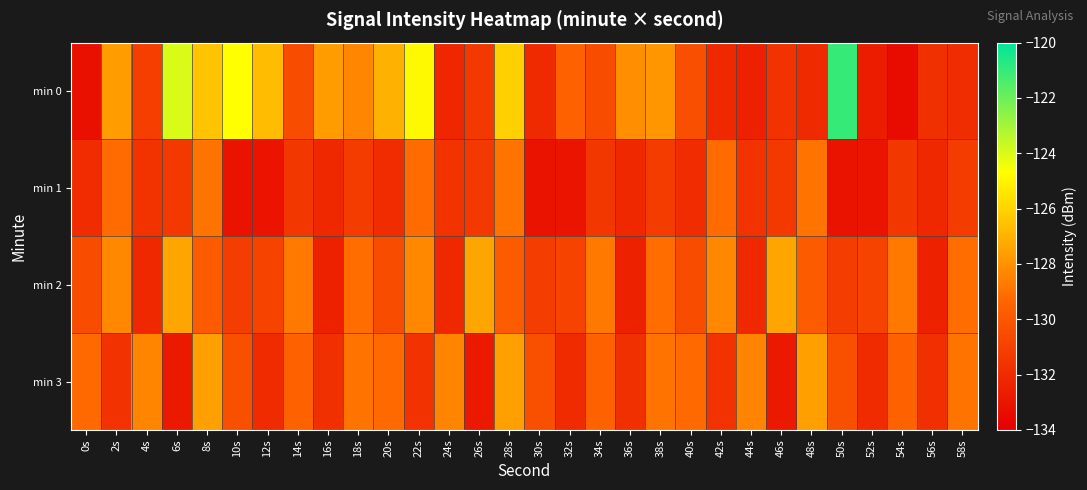

Reading left to right, list all the values displayed in this chart.

min 0: 0s=-133.2	2s=-127.6	4s=-131.1	6s=-123.9	8s=-126.5	10s=-124.7	12s=-126.7	14s=-130.5	16s=-127.6	18s=-128.3	20s=-127.0	22s=-124.9	24s=-132.2	26s=-131.4	28s=-126.1	30s=-132.0	32s=-129.5	34s=-130.5	36s=-128.1	38s=-127.9	40s=-130.3	42s=-132.1	44s=-132.5	46s=-131.7	48s=-132.1	50s=-121.0	52s=-132.6	54s=-133.4	56s=-131.8	58s=-131.9
min 1: 0s=-131.9	2s=-129.1	4s=-131.6	6s=-131.4	8s=-128.9	10s=-133.1	12s=-133.0	14s=-131.4	16s=-132.1	18s=-131.2	20s=-131.9	22s=-129.1	24s=-131.6	26s=-131.4	28s=-128.9	30s=-133.1	32s=-133.0	34s=-131.4	36s=-132.1	38s=-131.2	40s=-131.9	42s=-129.1	44s=-131.6	46s=-131.4	48s=-128.9	50s=-133.1	52s=-133.0	54s=-131.4	56s=-132.1	58s=-131.2
min 2: 0s=-130.5	2s=-128.3	4s=-132.1	6s=-127.4	8s=-129.8	10s=-131.2	12s=-130.9	14s=-128.7	16s=-132.5	18s=-129.1	20s=-130.5	22s=-128.3	24s=-132.1	26s=-127.4	28s=-129.8	30s=-131.2	32s=-130.9	34s=-128.7	36s=-132.5	38s=-129.1	40s=-130.5	42s=-128.3	44s=-132.1	46s=-127.4	48s=-129.8	50s=-131.2	52s=-130.9	54s=-128.7	56s=-132.5	58s=-129.1
min 3: 0s=-129.2	2s=-131.7	4s=-128.4	6s=-132.8	8s=-127.6	10s=-130.3	12s=-132.0	14s=-129.5	16s=-131.8	18s=-128.9	20s=-129.2	22s=-131.7	24s=-128.4	26s=-132.8	28s=-127.6	30s=-130.3	32s=-132.0	34s=-129.5	36s=-131.8	38s=-128.9	40s=-129.2	42s=-131.7	44s=-128.4	46s=-132.8	48s=-127.6	50s=-130.3	52s=-132.0	54s=-129.5	56s=-131.8	58s=-128.9